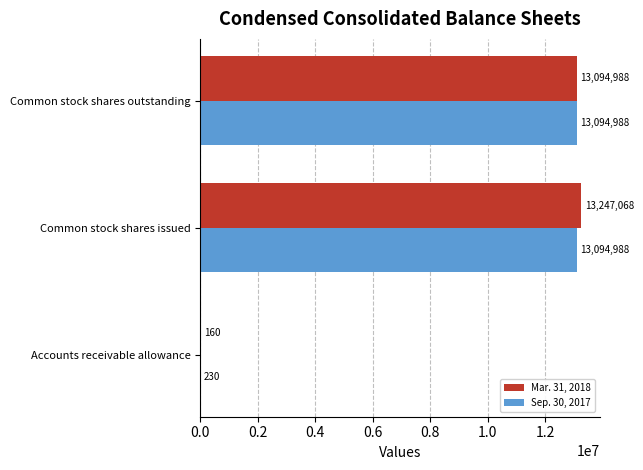

What is the highest value of the Sep. 30, 2017 series?

13094988